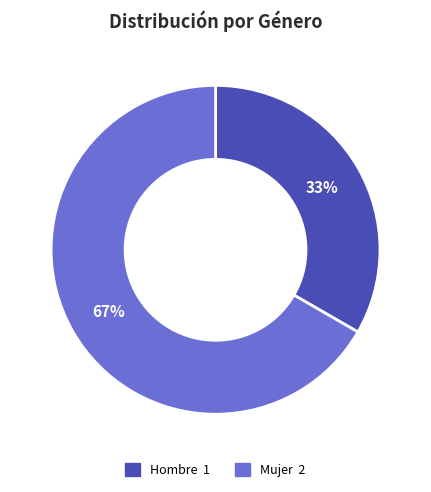

To the nearest percent, what percentage of the pie is Mujer?

67%